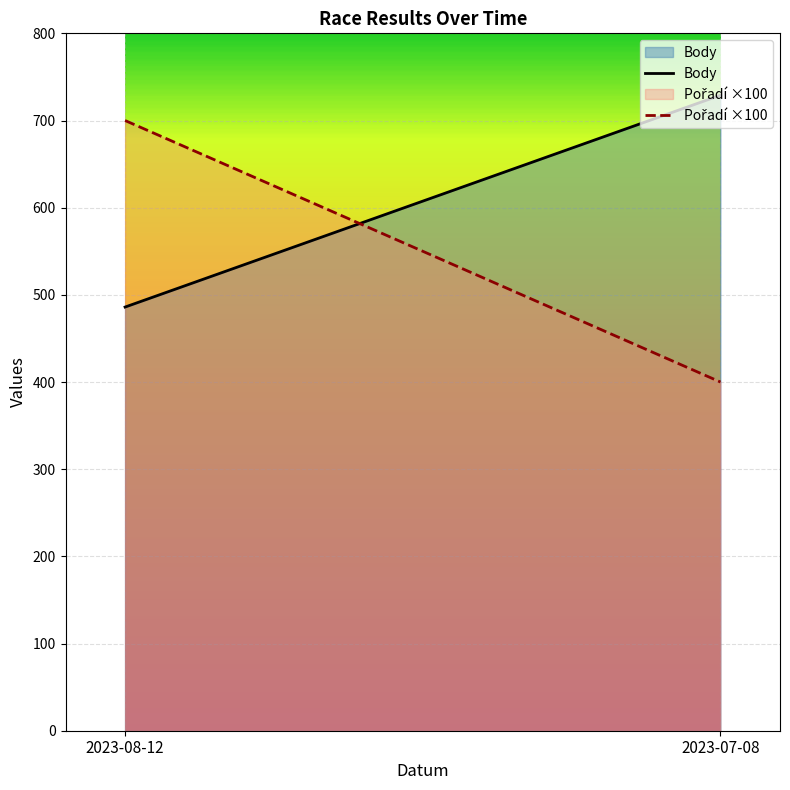

List the series in order of their overall mean, highest first.

Body, Pořadí